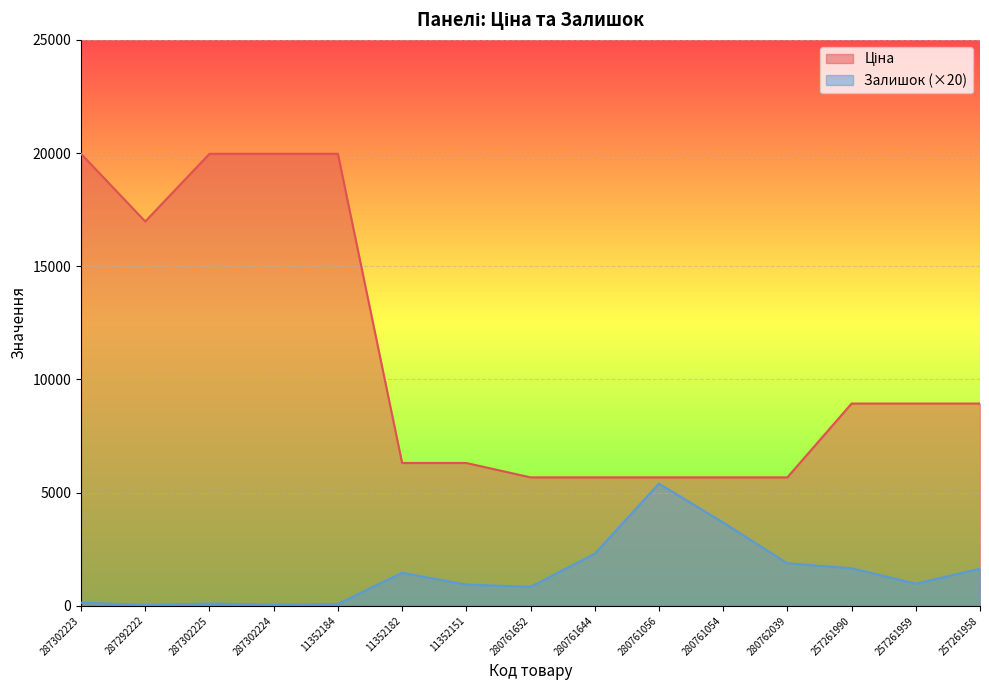

What is the difference between the maximum and second lowest values in the Залишок series?

5340.0